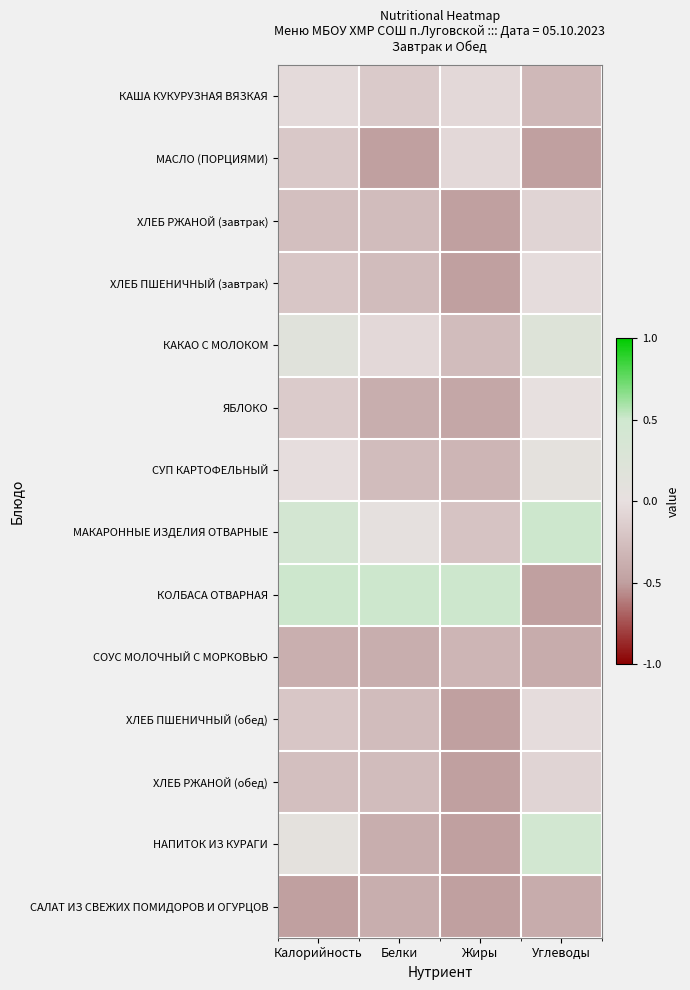

Reading left to right, list all the values displayed in this chart.

КАША КУКУРУЗНАЯ ВЯЗКАЯ: Калорийность=-0.0	Белки=-0.2	Жиры=-0.1	Углеводы=-0.3
МАСЛО (ПОРЦИЯМИ): Калорийность=-0.2	Белки=-0.5	Жиры=-0.1	Углеводы=-0.5
ХЛЕБ РЖАНОЙ (завтрак): Калорийность=-0.3	Белки=-0.3	Жиры=-0.5	Углеводы=-0.1
ХЛЕБ ПШЕНИЧНЫЙ (завтрак): Калорийность=-0.2	Белки=-0.3	Жиры=-0.5	Углеводы=-0.0
КАКАО С МОЛОКОМ: Калорийность=0.1	Белки=-0.1	Жиры=-0.3	Углеводы=0.2
ЯБЛОКО: Калорийность=-0.2	Белки=-0.4	Жиры=-0.4	Углеводы=0.0
СУП КАРТОФЕЛЬНЫЙ: Калорийность=-0.0	Белки=-0.3	Жиры=-0.3	Углеводы=0.1
МАКАРОННЫЕ ИЗДЕЛИЯ ОТВАРНЫЕ: Калорийность=0.4	Белки=0.1	Жиры=-0.2	Углеводы=0.5
КОЛБАСА ОТВАРНАЯ: Калорийность=0.5	Белки=0.5	Жиры=0.5	Углеводы=-0.5
СОУС МОЛОЧНЫЙ С МОРКОВЬЮ: Калорийность=-0.4	Белки=-0.4	Жиры=-0.3	Углеводы=-0.4
ХЛЕБ ПШЕНИЧНЫЙ (обед): Калорийность=-0.2	Белки=-0.3	Жиры=-0.5	Углеводы=-0.0
ХЛЕБ РЖАНОЙ (обед): Калорийность=-0.3	Белки=-0.3	Жиры=-0.5	Углеводы=-0.1
НАПИТОК ИЗ КУРАГИ: Калорийность=0.1	Белки=-0.4	Жиры=-0.5	Углеводы=0.4
САЛАТ ИЗ СВЕЖИХ ПОМИДОРОВ И ОГУРЦОВ: Калорийность=-0.5	Белки=-0.4	Жиры=-0.5	Углеводы=-0.4